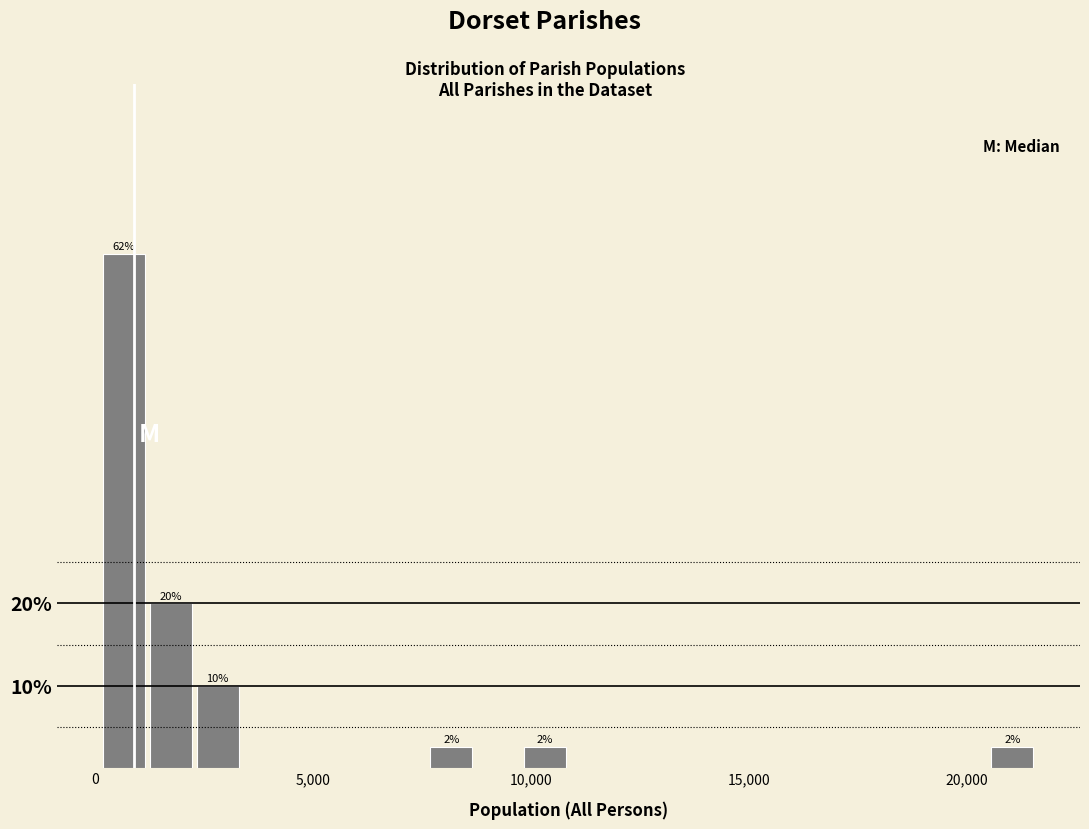

Read against the x-axis, roughly where is the centre of the tallest bar?

500